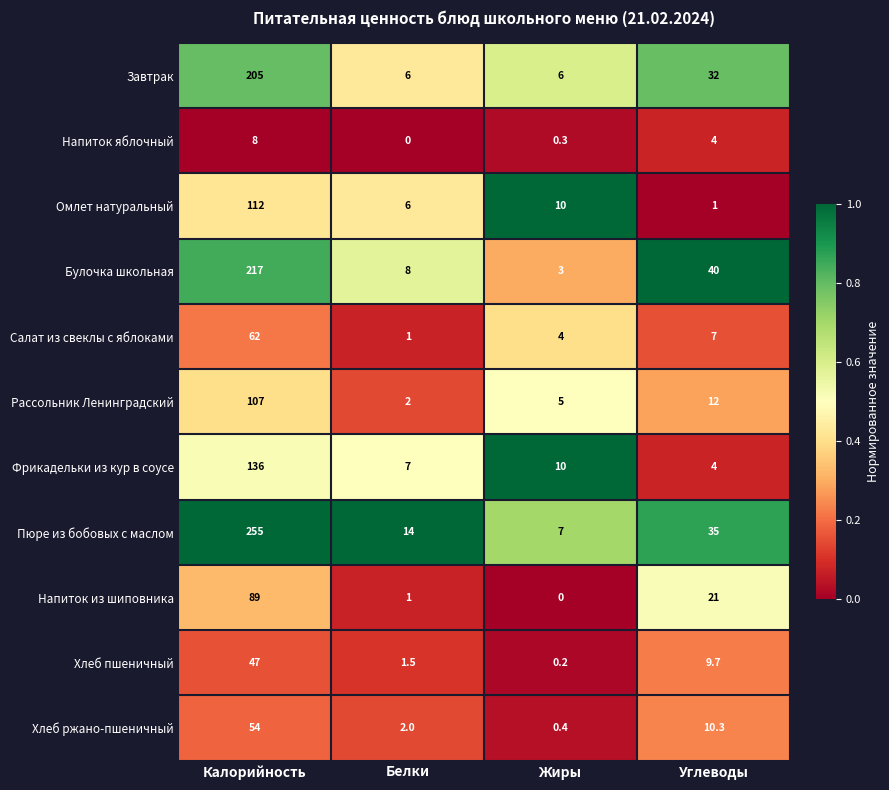

At which label does Фрикадельки из кур в соусе first exceed 10?

Калорийность